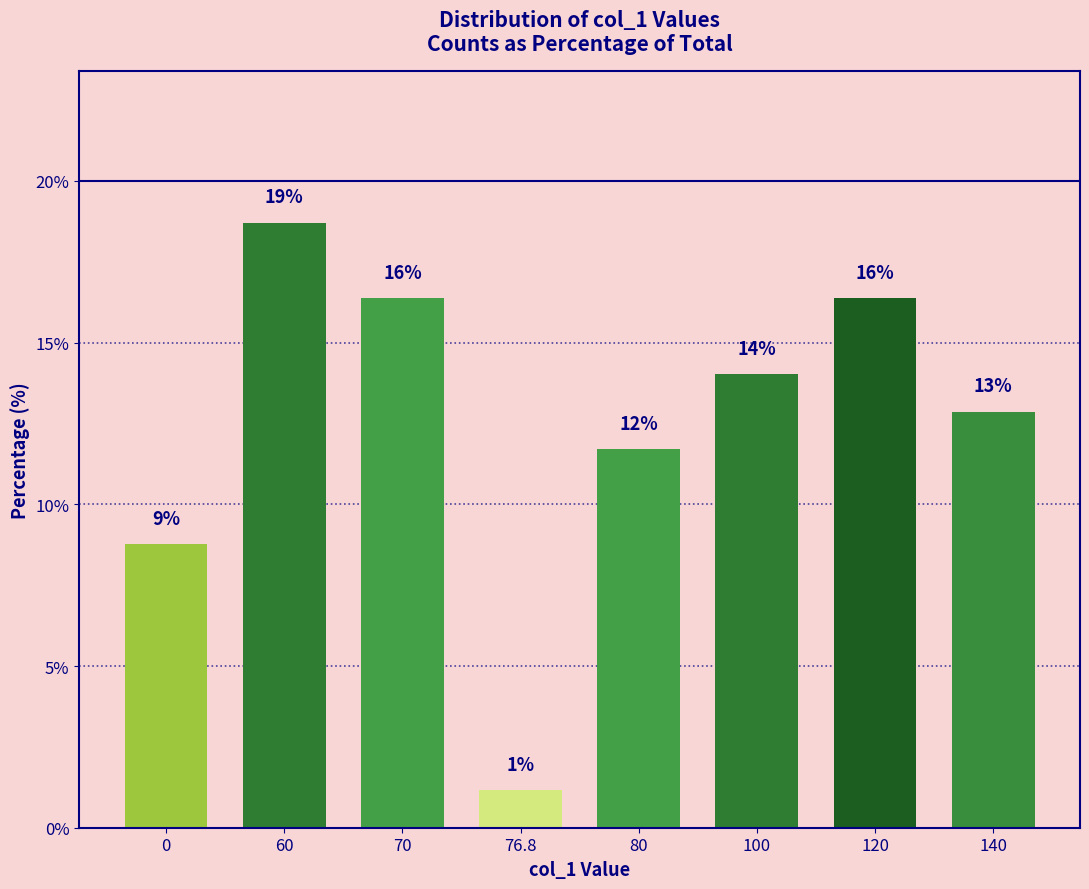

What is the change in value from 60 to 76.8?

-17.5